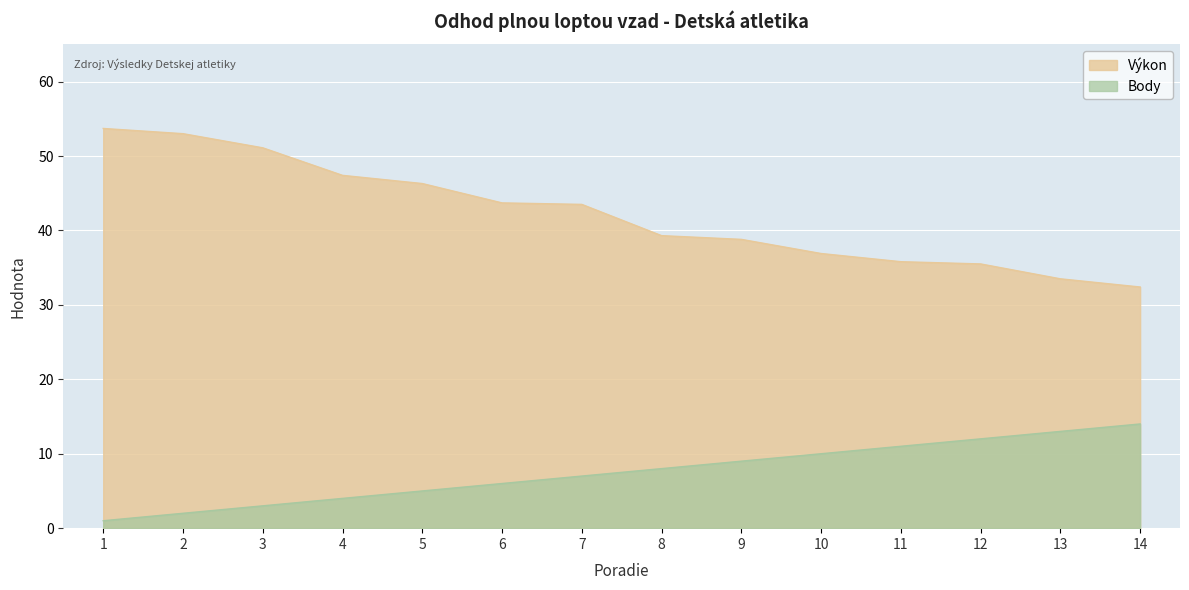

What is the average value of the Body series?

7.5